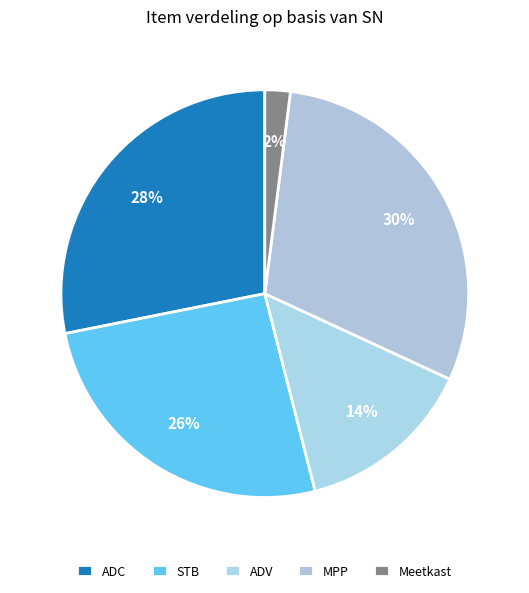

To the nearest percent, what is the difference between the ADV and ADC slice percentages?

14%